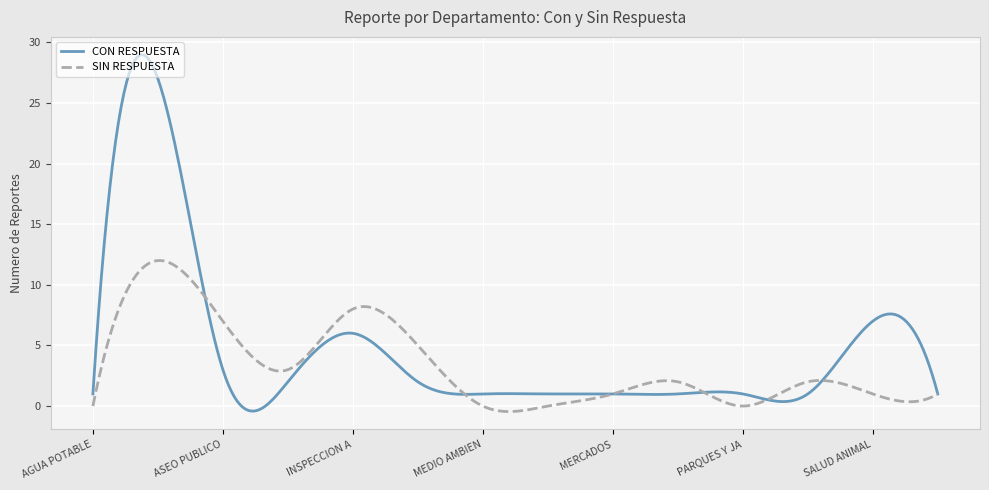

What is the difference between the maximum and minimum values in the CON RESPUESTA series?

29.4